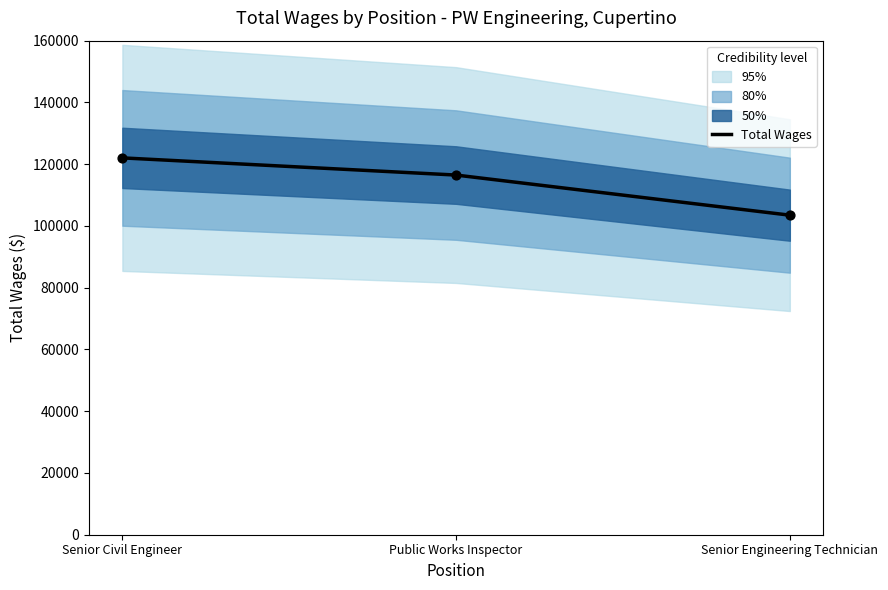

Which has a higher value, Senior Civil Engineer or Senior Engineering Technician?

Senior Civil Engineer